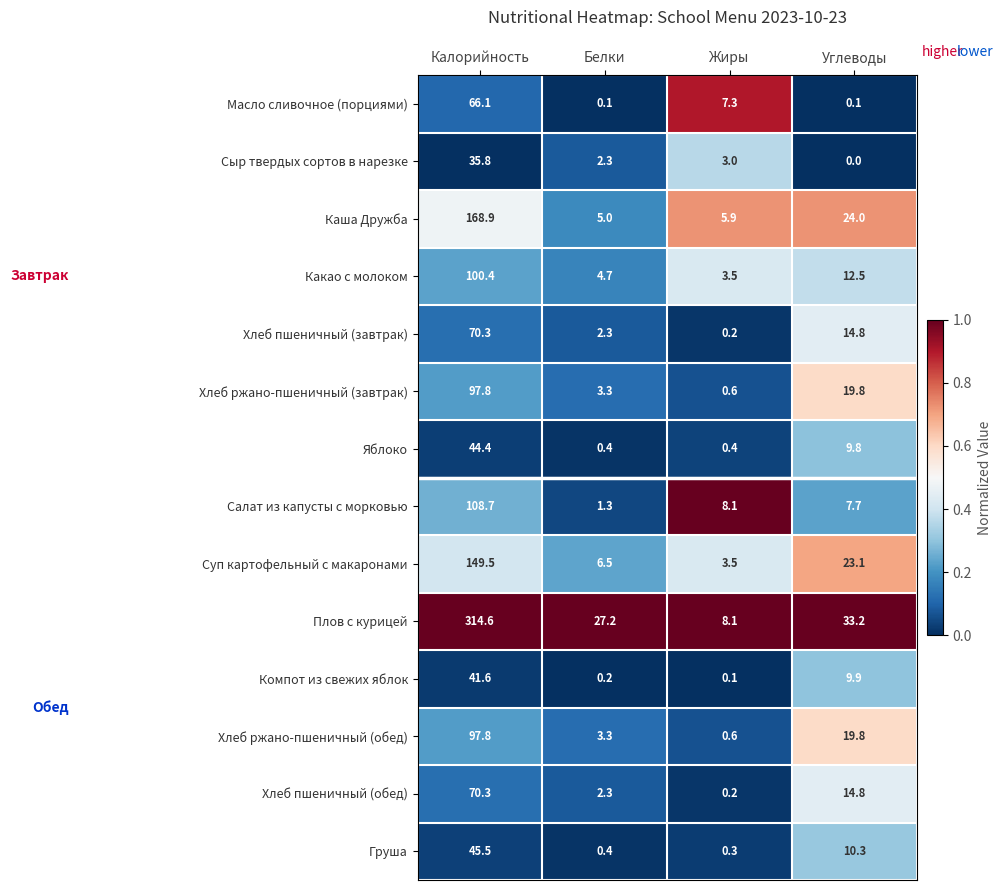

What is the difference between the highest and lowest values at Калорийность?

278.8